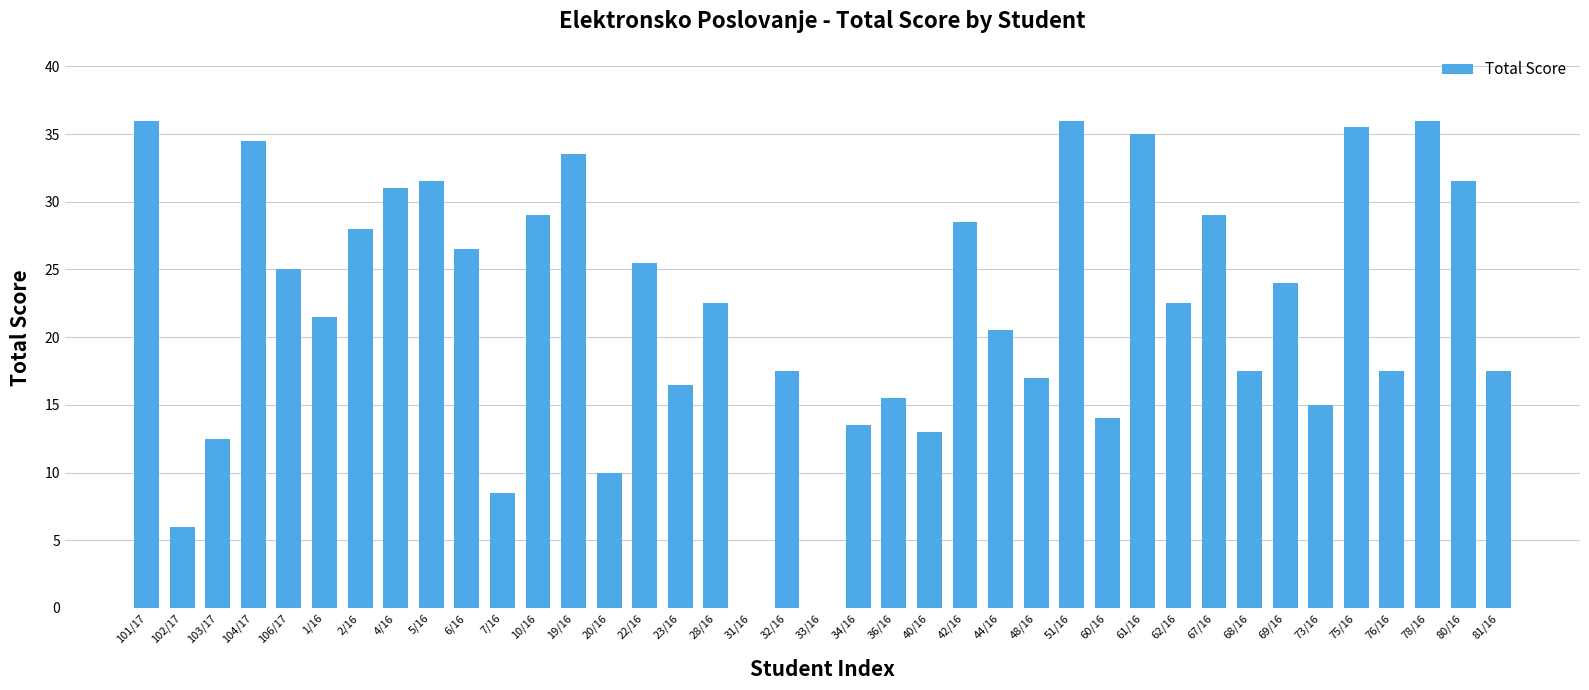

The value at 31/16 is -24.2. True or false?

False